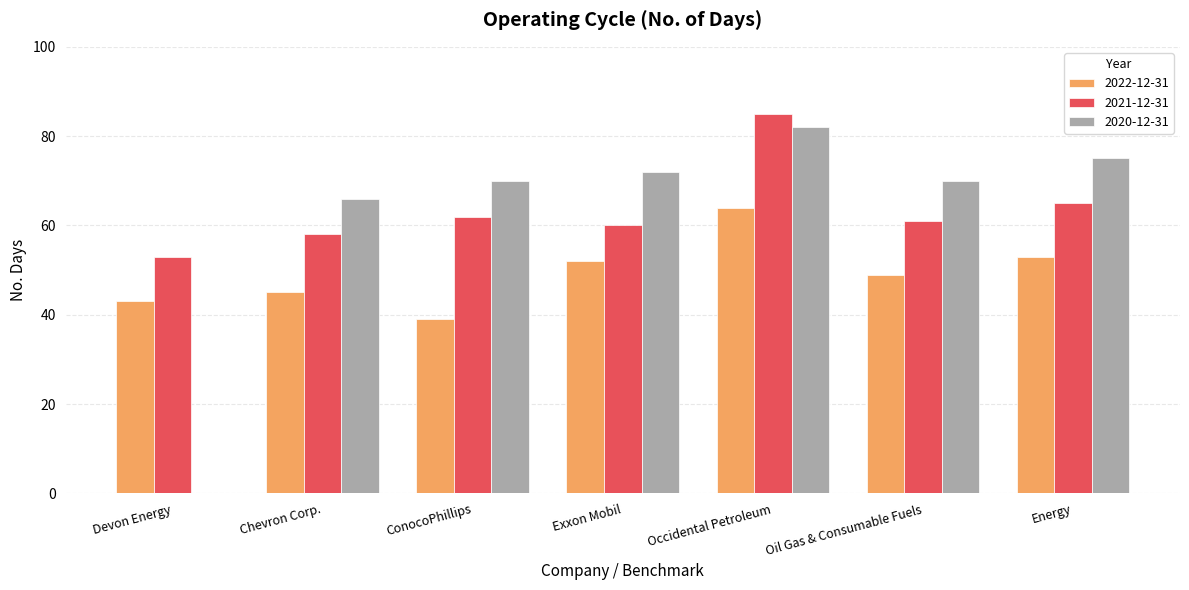

What is the sum of all 2022-12-31 values?

345